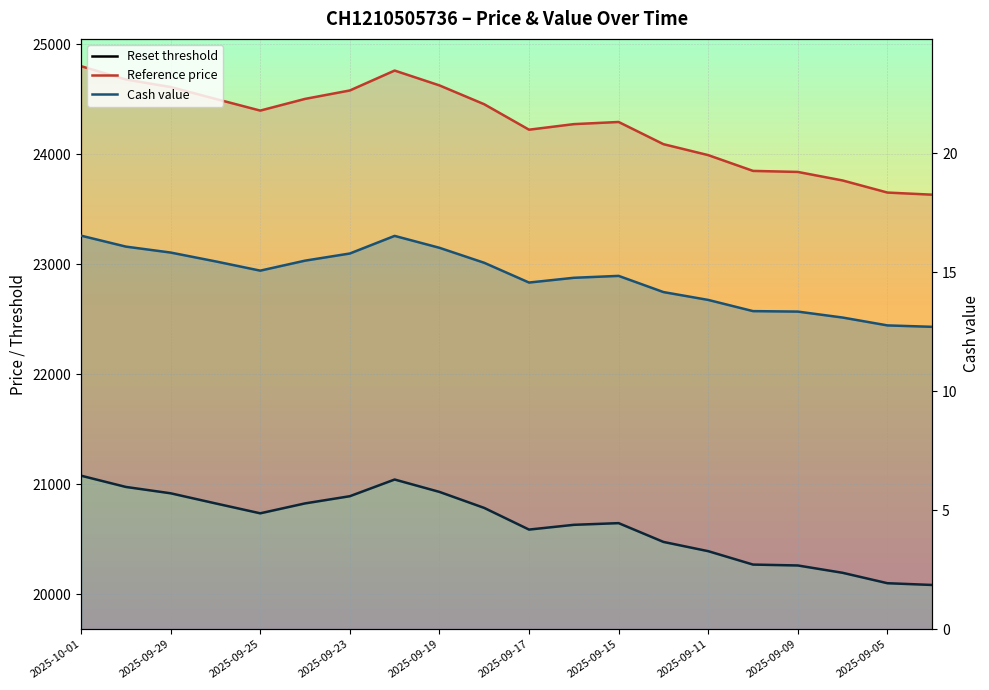

List the labels in order of Reset threshold value, smallest first.

2025-09-04, 2025-09-05, 2025-09-08, 2025-09-09, 2025-09-10, 2025-09-11, 2025-09-12, 2025-09-17, 2025-09-16, 2025-09-15, 2025-09-25, 2025-09-18, 2025-09-24, 2025-09-26, 2025-09-23, 2025-09-29, 2025-09-19, 2025-09-30, 2025-09-22, 2025-10-01